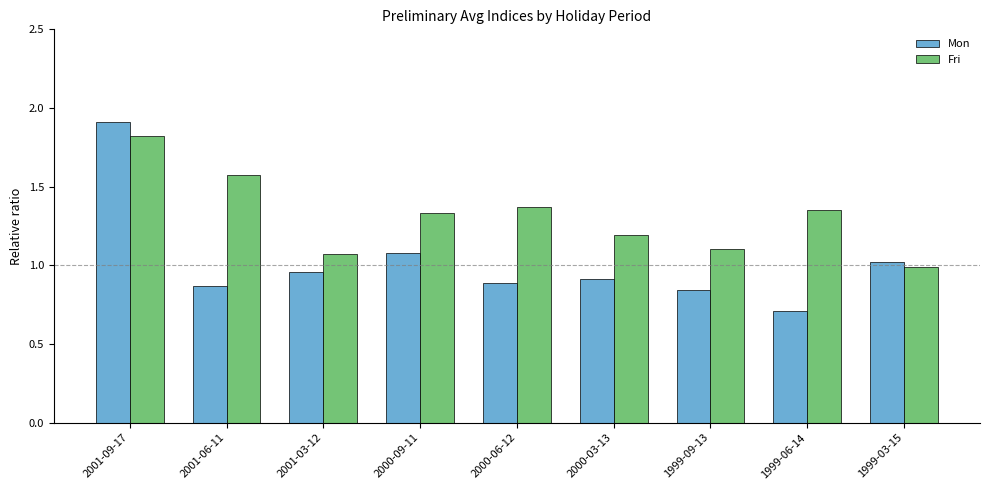

At how many categories does at least one series exceed 1?

9